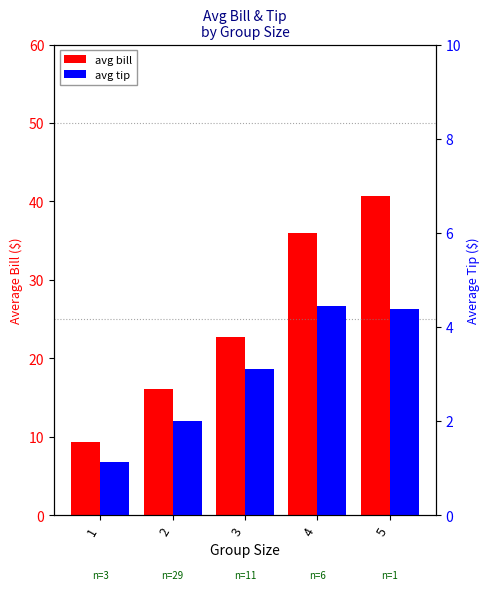

At 2, list the series in order from smallest to largest.

avg tip, avg bill